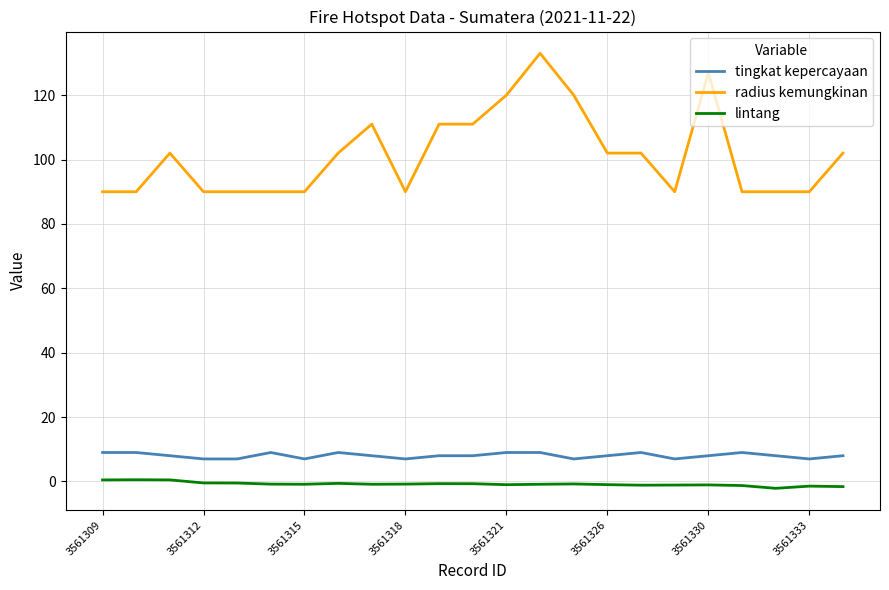

What is the difference between the maximum and minimum values in the radius kemungkinan series?

43.0